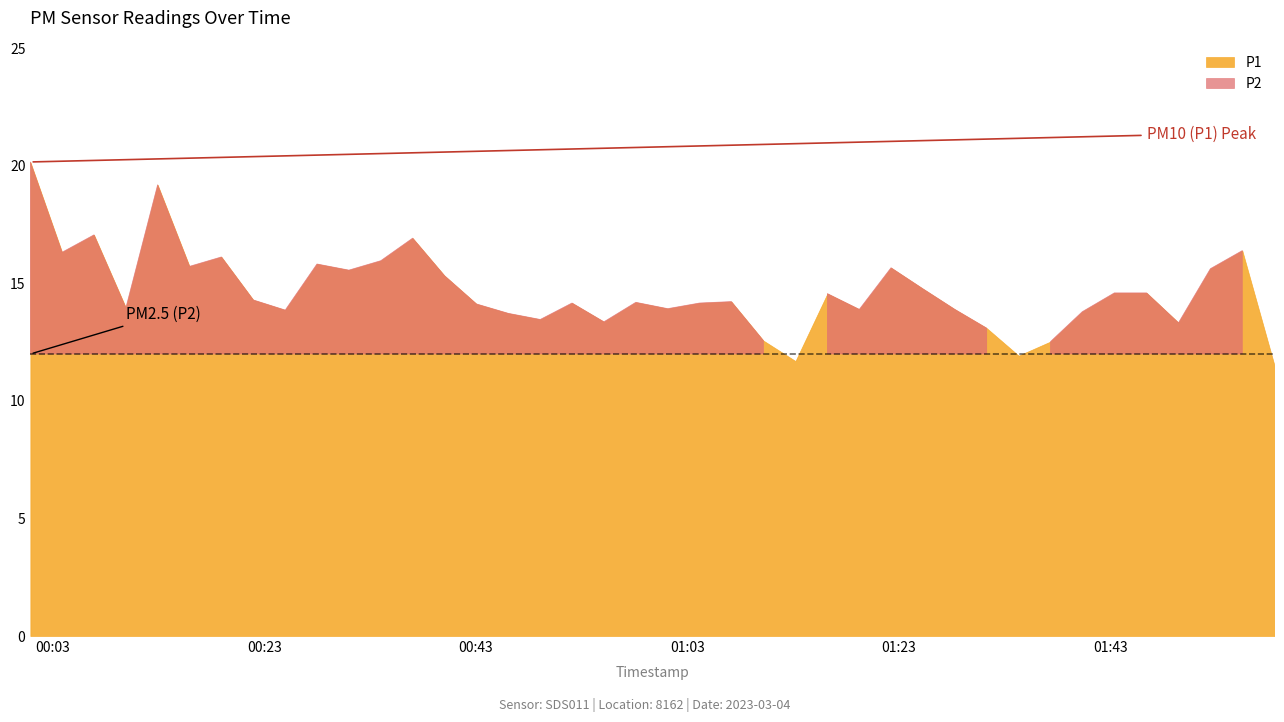

What is the difference between the second highest and second lowest values in the P2 series?

2.5